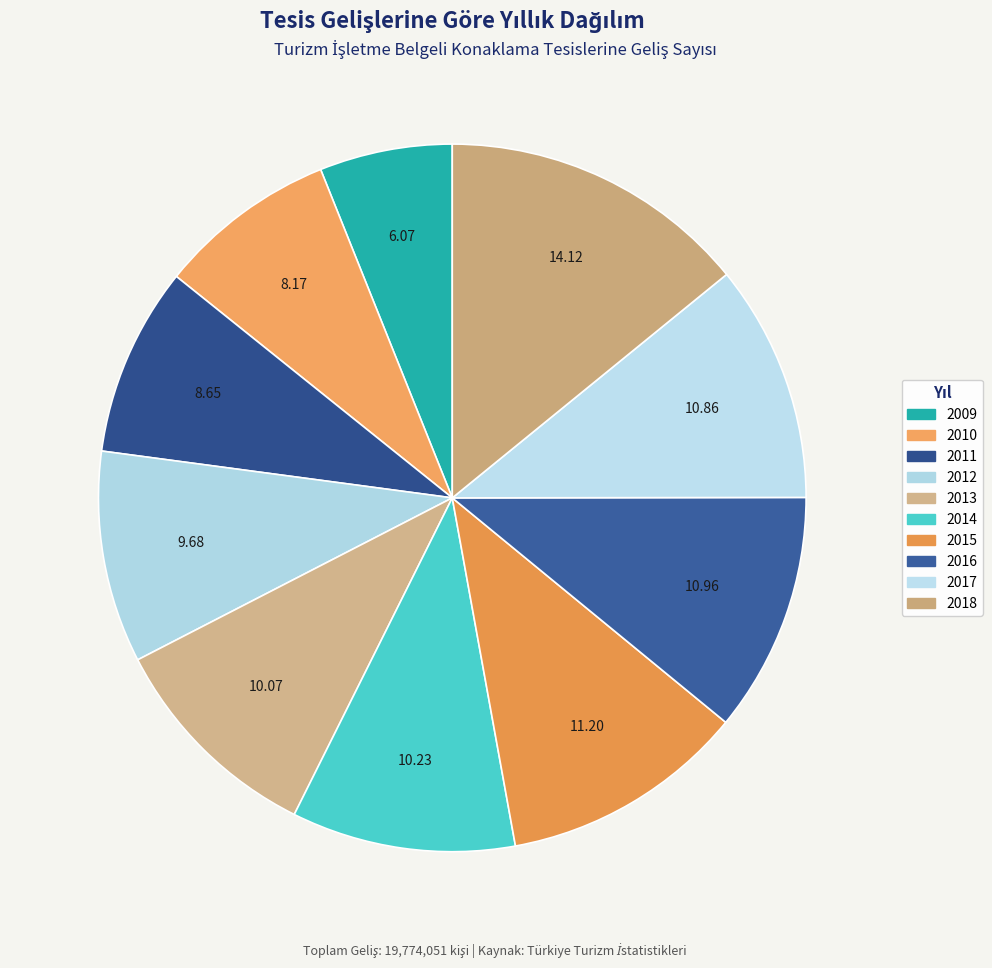

To the nearest percent, what portion does 2016 represent?

11%